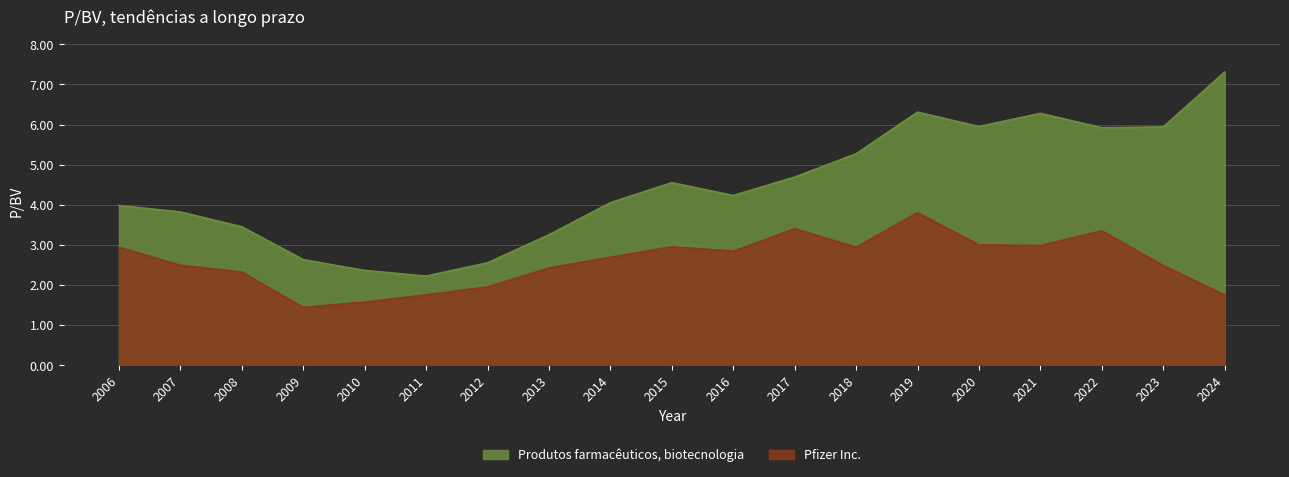

Reading left to right, list all the values displayed in this chart.

Produtos farmacêuticos, biotecnologia: 4.0	3.8	3.5	2.6	2.4	2.2	2.5	3.2	4.0	4.5	4.2	4.7	5.3	6.3	6.0	6.3	5.9	5.9	7.3
Pfizer Inc.: 2.9	2.5	2.3	1.4	1.6	1.8	1.9	2.4	2.7	3.0	2.8	3.4	2.9	3.8	3.0	3.0	3.4	2.5	1.8